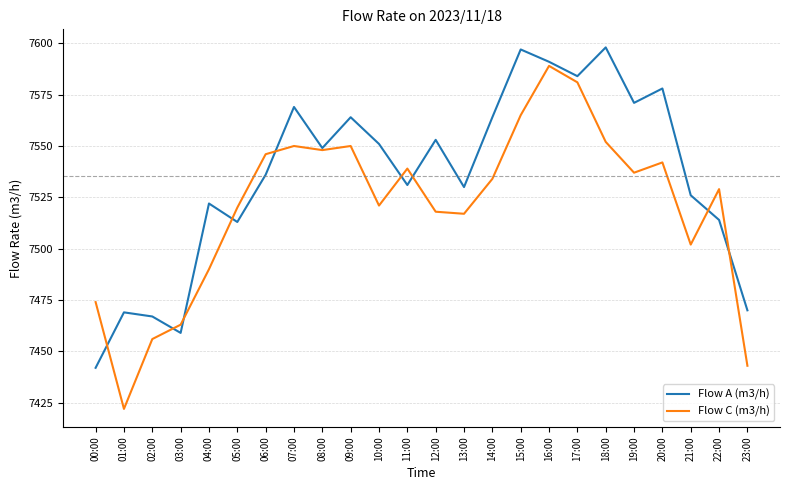

How many lines are shown in the chart?

2